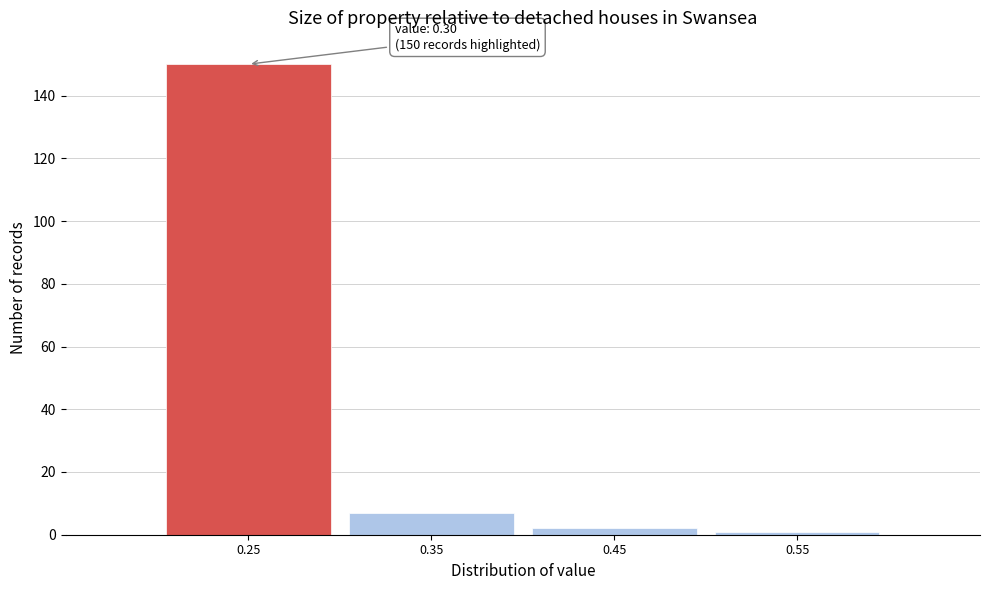

Reading left to right, list all the values displayed in this chart.

150	7	2	1